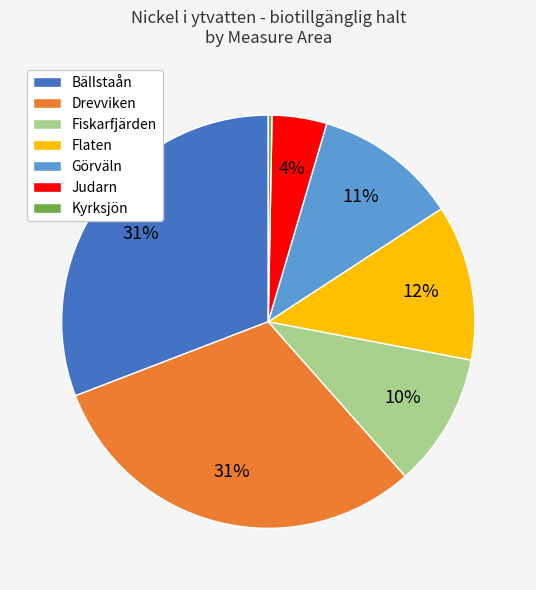

To the nearest percent, what is the average slice percentage?

14%